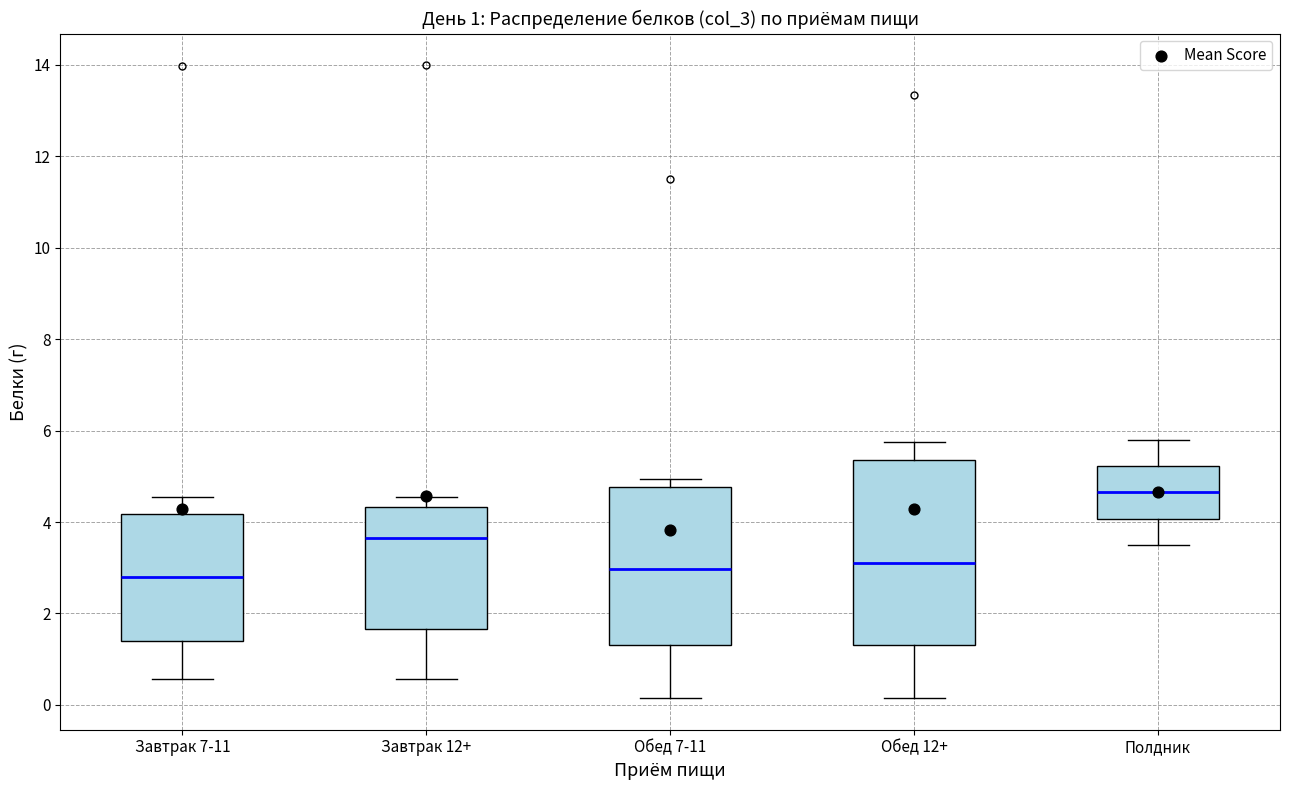

Which box's median line is the highest?

Полдник